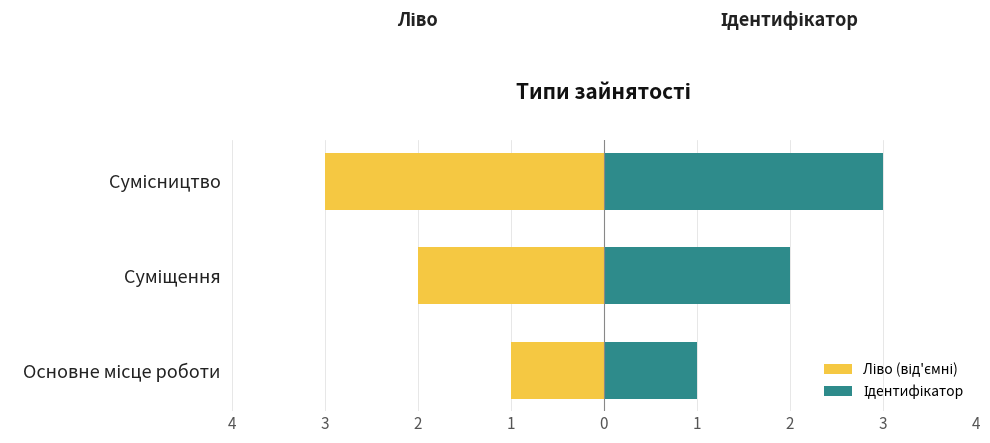

What is the minimum value shown in the chart?

-3